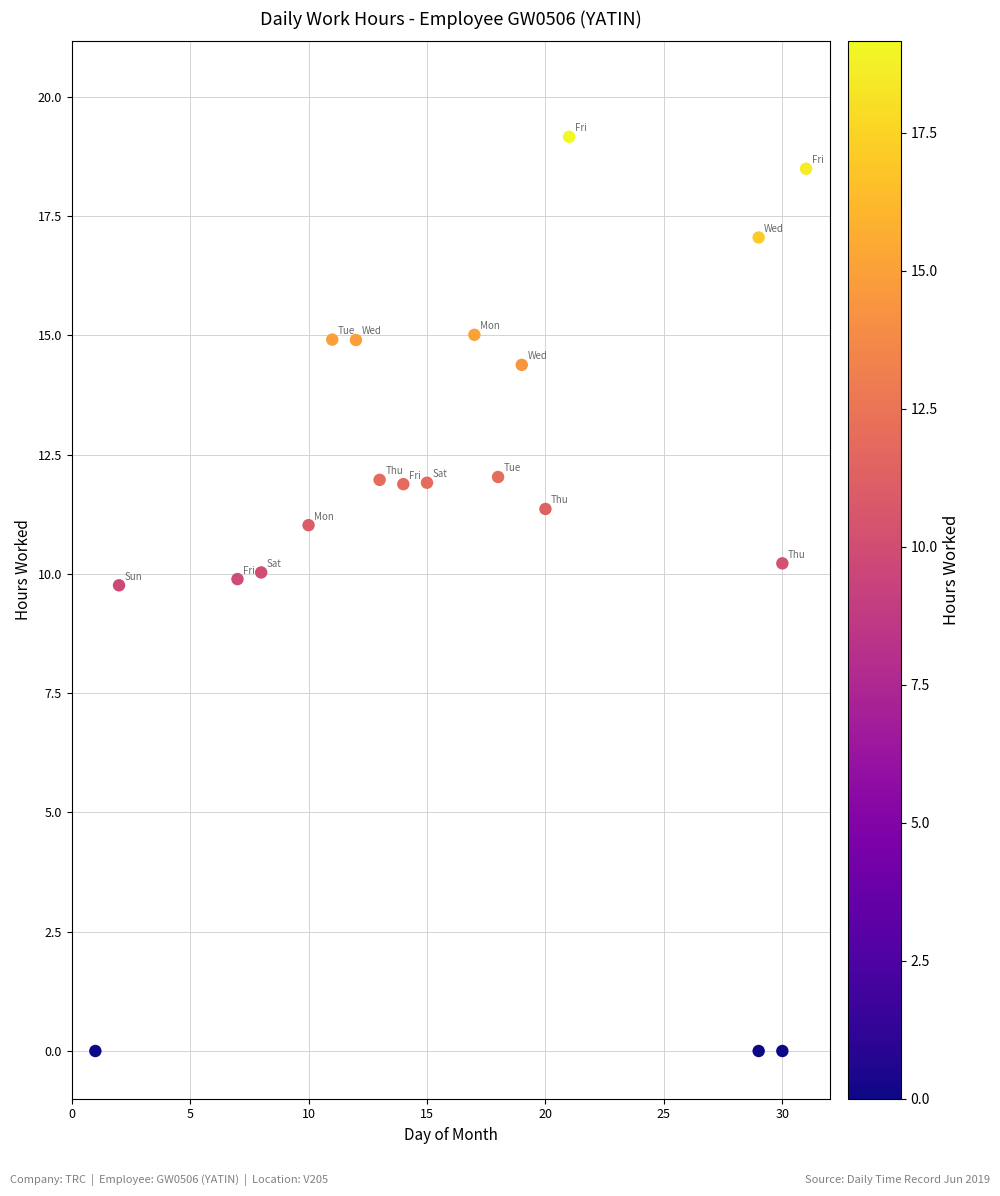

What is the range of Y values (max minus min)?

19.2